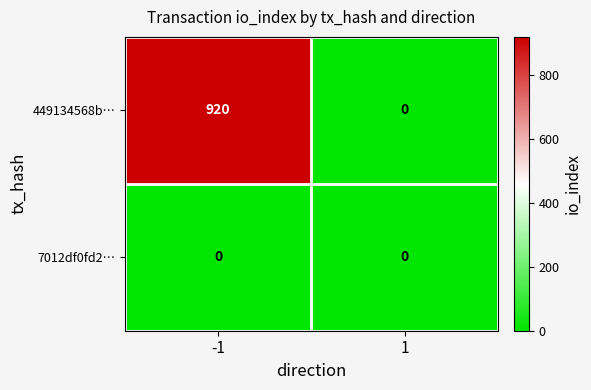

Reading right to left, what are all the values shown in this chart?

449134568b…: 1=0	-1=920
7012df0fd2…: 1=0	-1=0